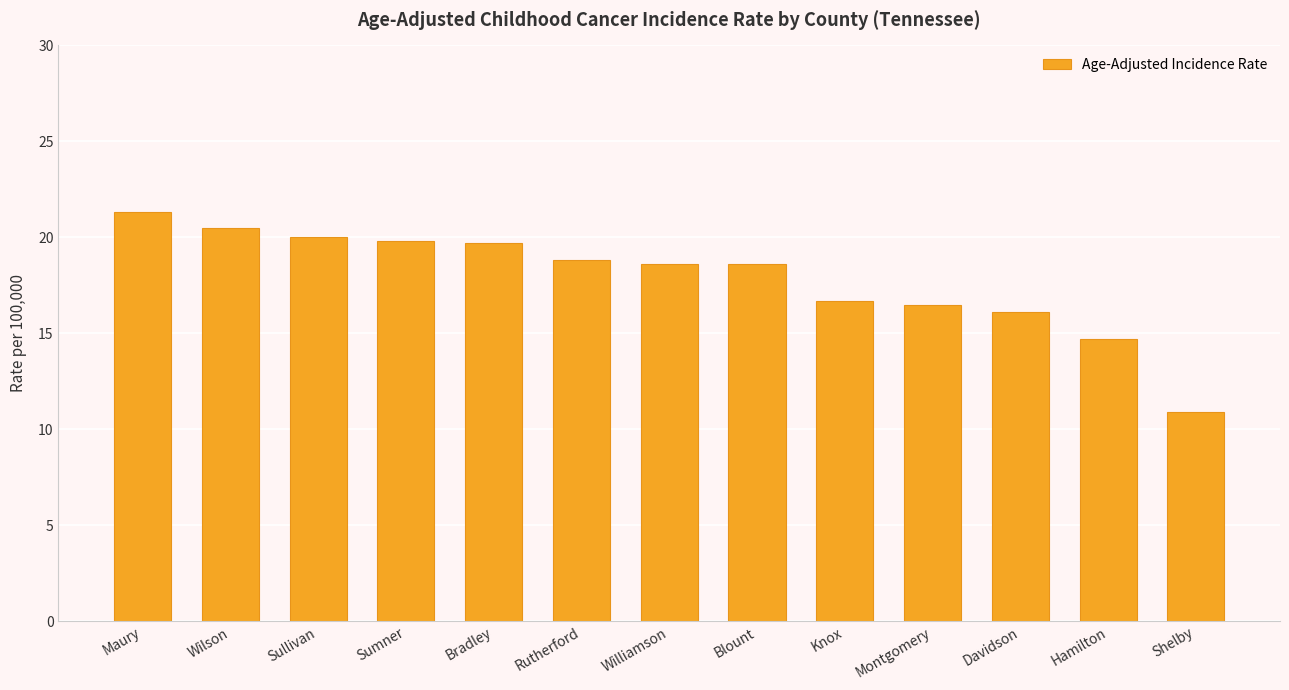

How many categories are shown in the chart?

13